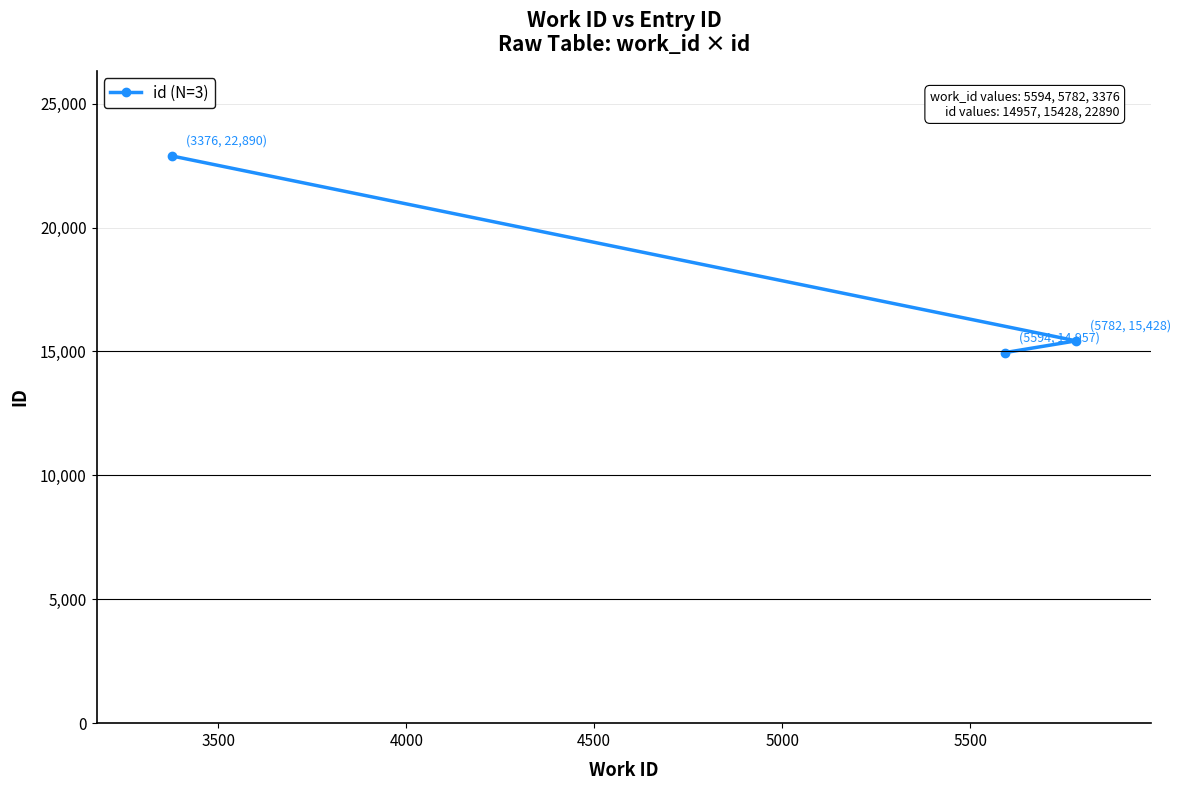

What is the smallest value displayed?

14957